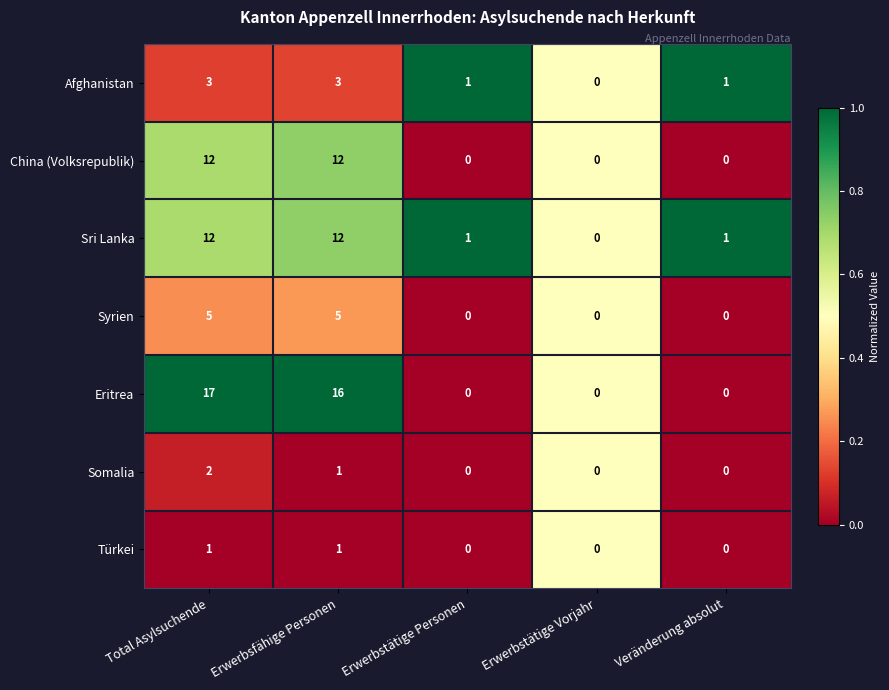

What is the difference between the maximum and minimum values in the Eritrea series?

17